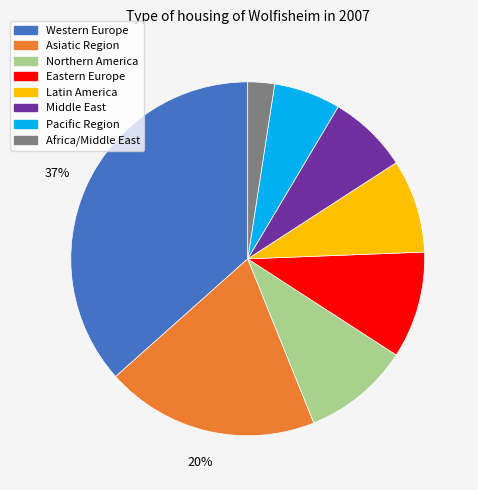

How many segments does this pie chart have?

8